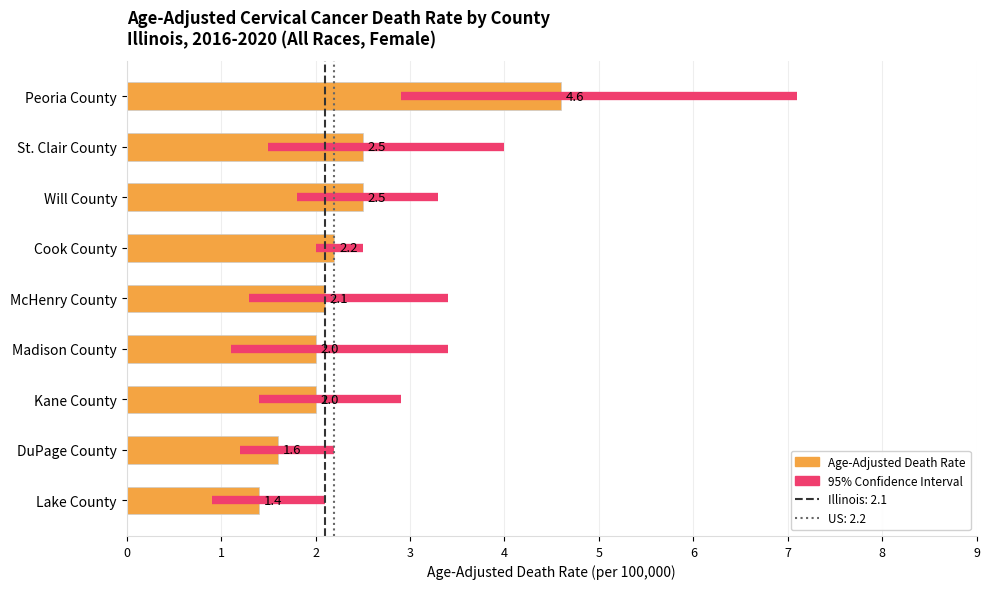

Read the value at DuPage County.

1.6